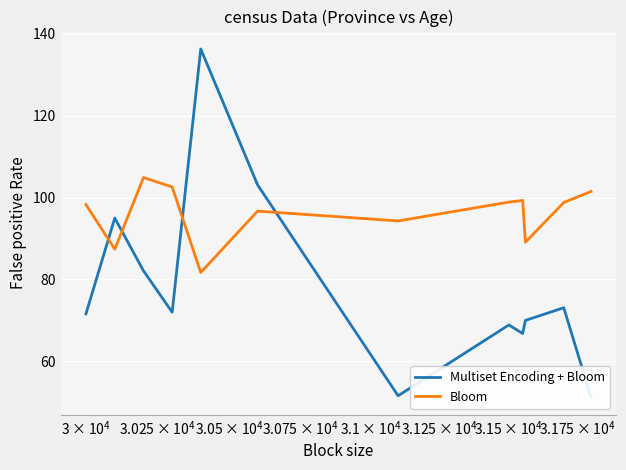

What is the value of the Multiset Encoding + Bloom point at the 7th from the left?

51.6